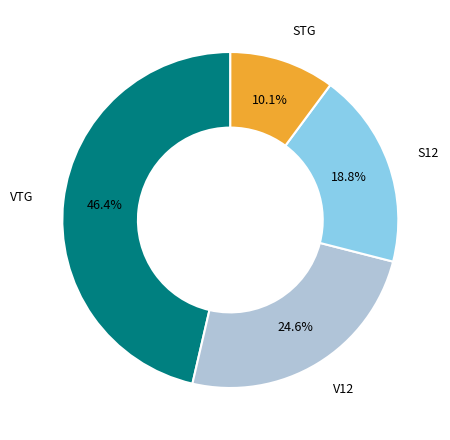

Approximately how many times larger is the value at STG compared to S12?

0.5